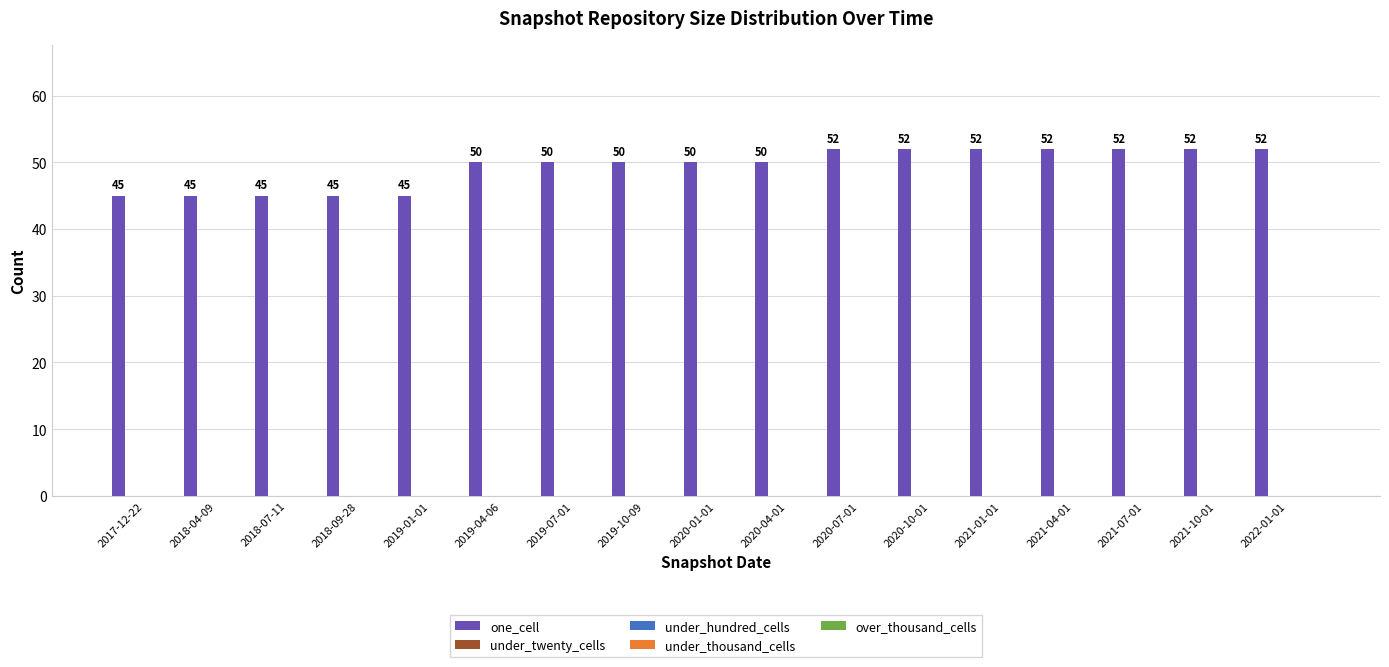

What is the value of the 7th bar from the left?

50